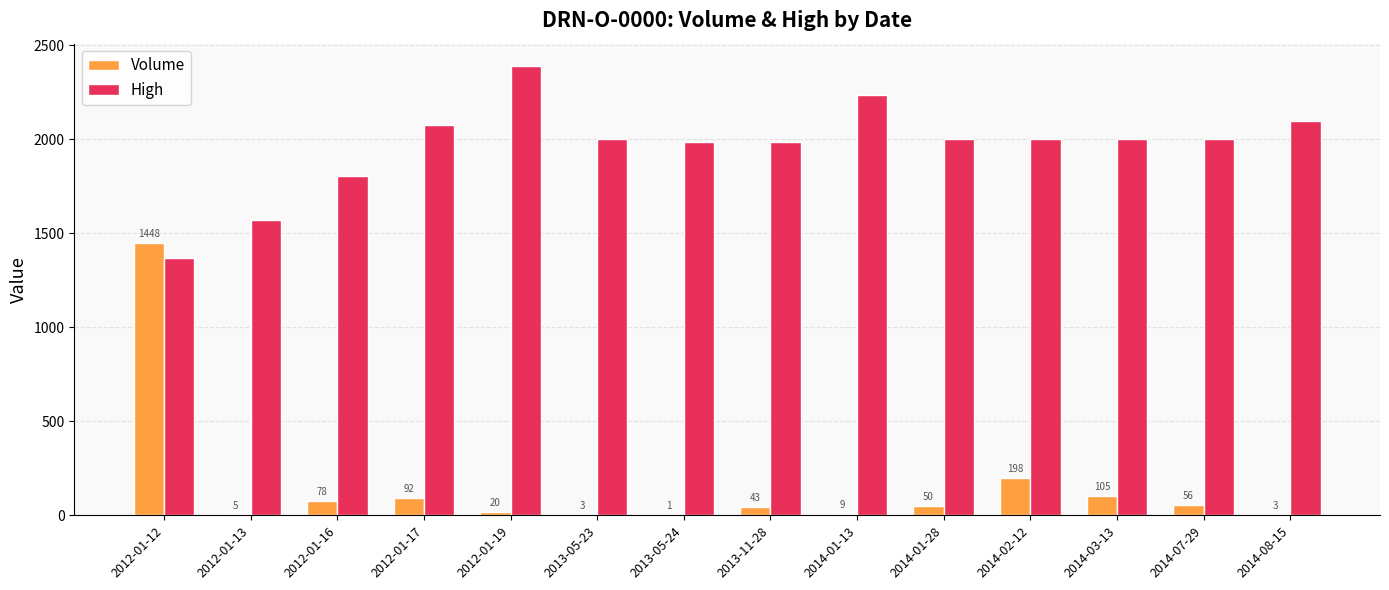

How many distinct data groups are displayed?

2